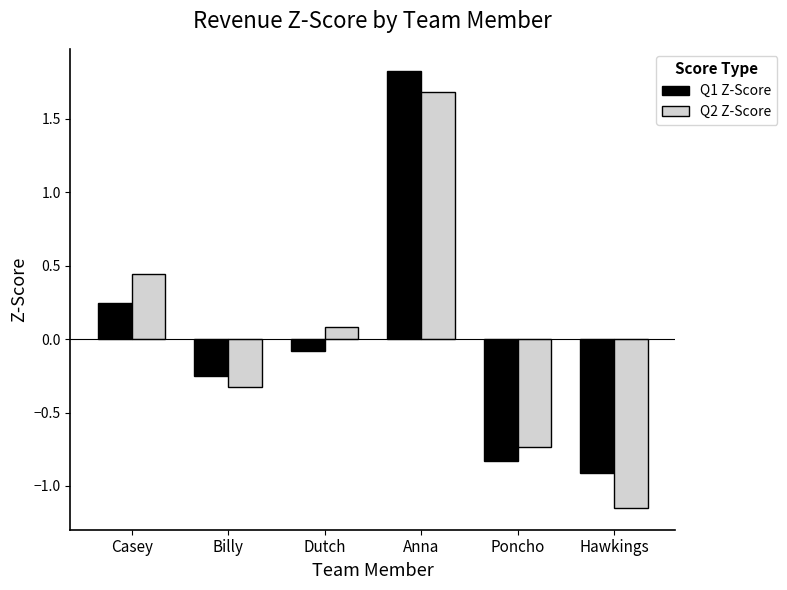

Rank the series by their maximum value, from lowest to highest.

Q2 Z-Score, Q1 Z-Score